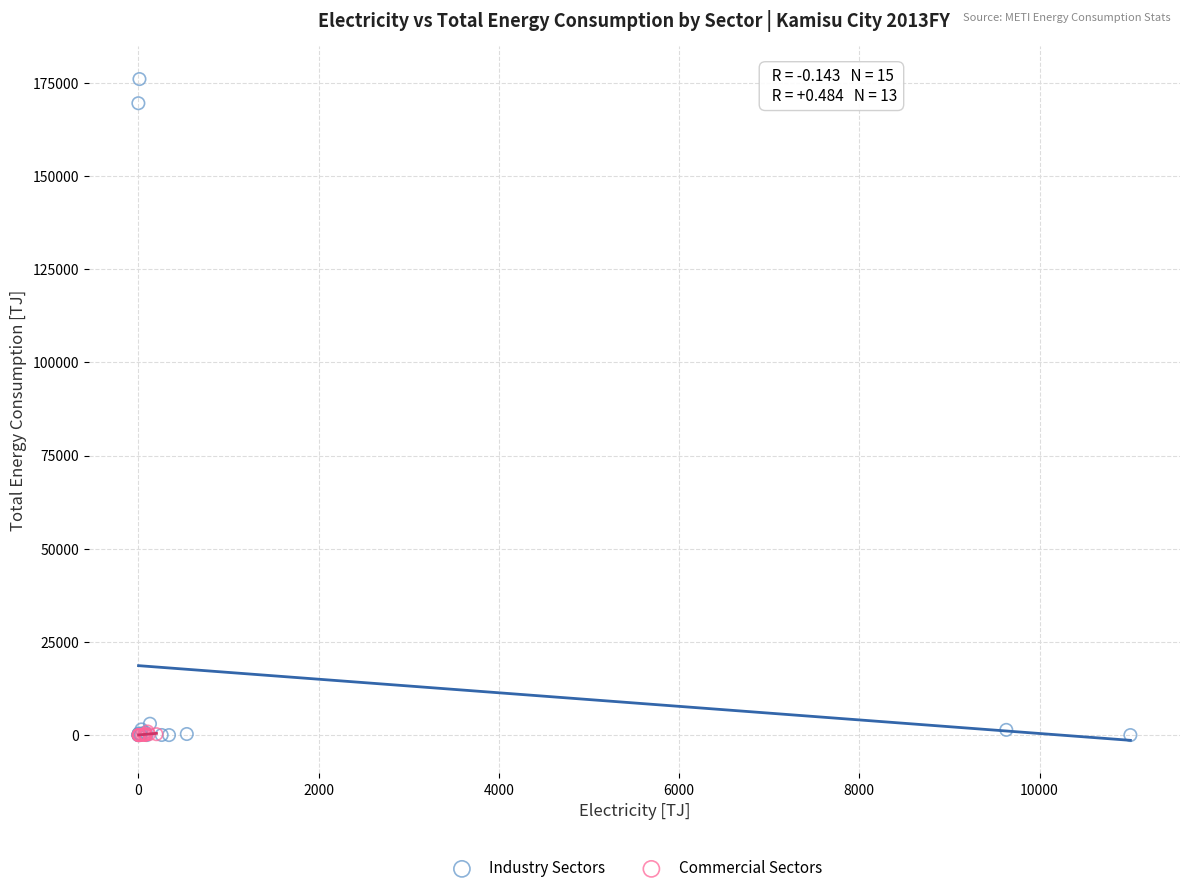

Which series has the largest Y range (max minus min)?

Industry Sectors